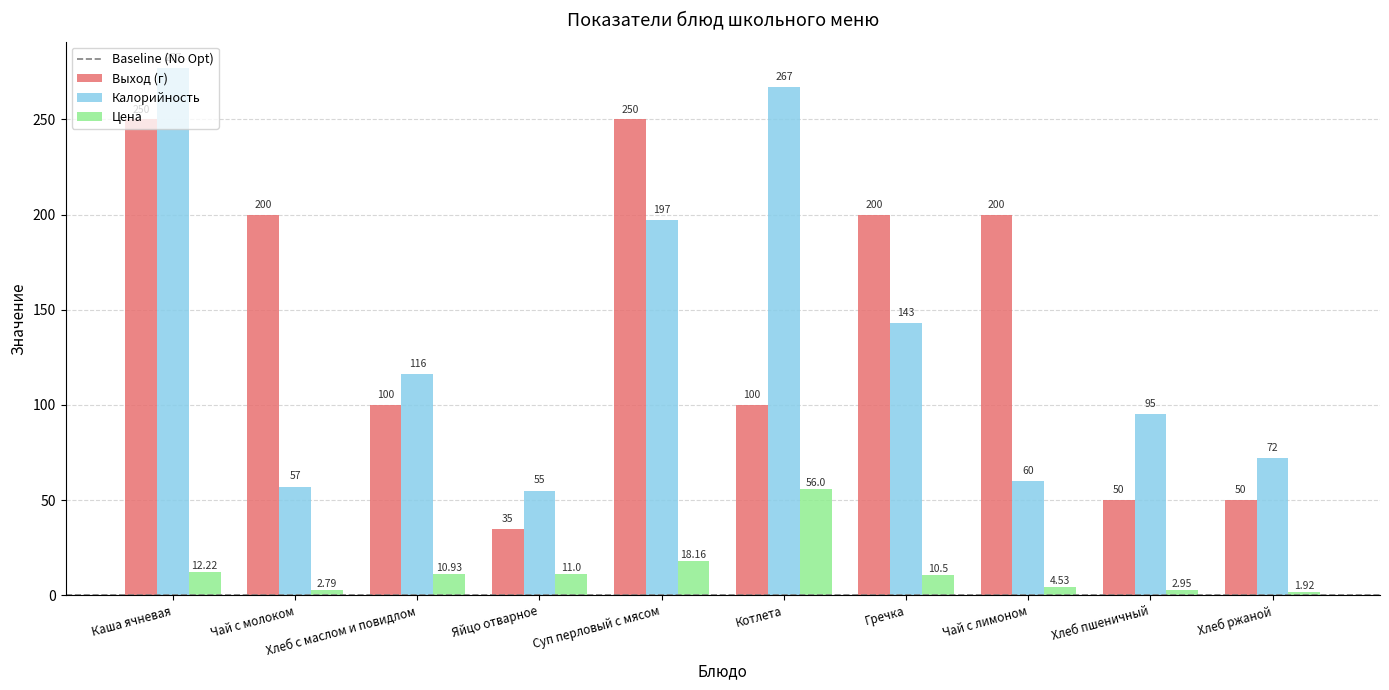

The Калорийность series shows 243.8 at Гречка. True or false?

False